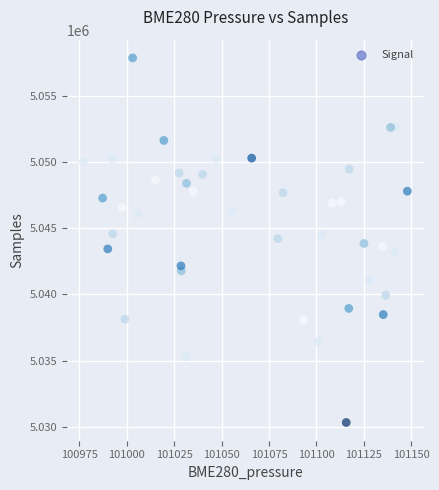

What is the range of Y values (max minus min)?

27519